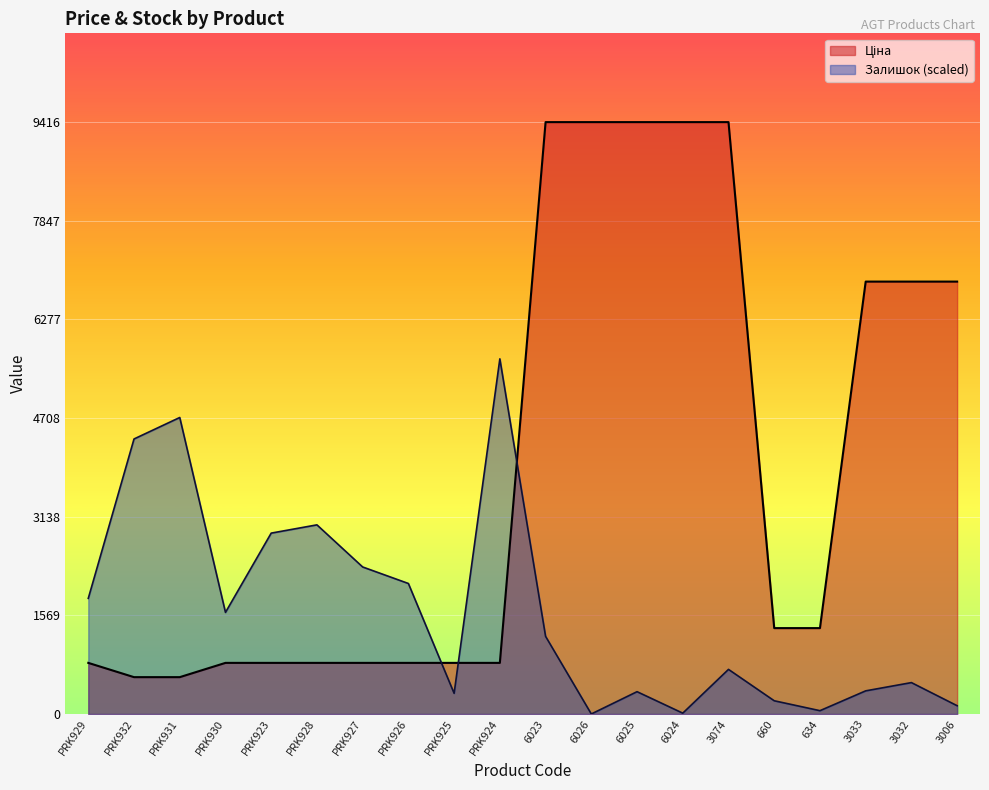

Reading left to right, what are all the values shown in this chart?

Ціна: 813.0	586.0	586.0	813.0	813.0	813.0	813.0	813.0	813.0	813.0	9416.9	9416.9	9416.9	9416.9	9416.9	1366.3	1366.3	6879.5	6879.5	6879.5
Залишок: 1839.6	4375.6	4717.2	1616.2	2877.6	3009.0	2338.9	2076.1	328.5	5650.1	1235.1	0.0	354.8	13.1	709.6	210.2	52.6	367.9	499.3	131.4